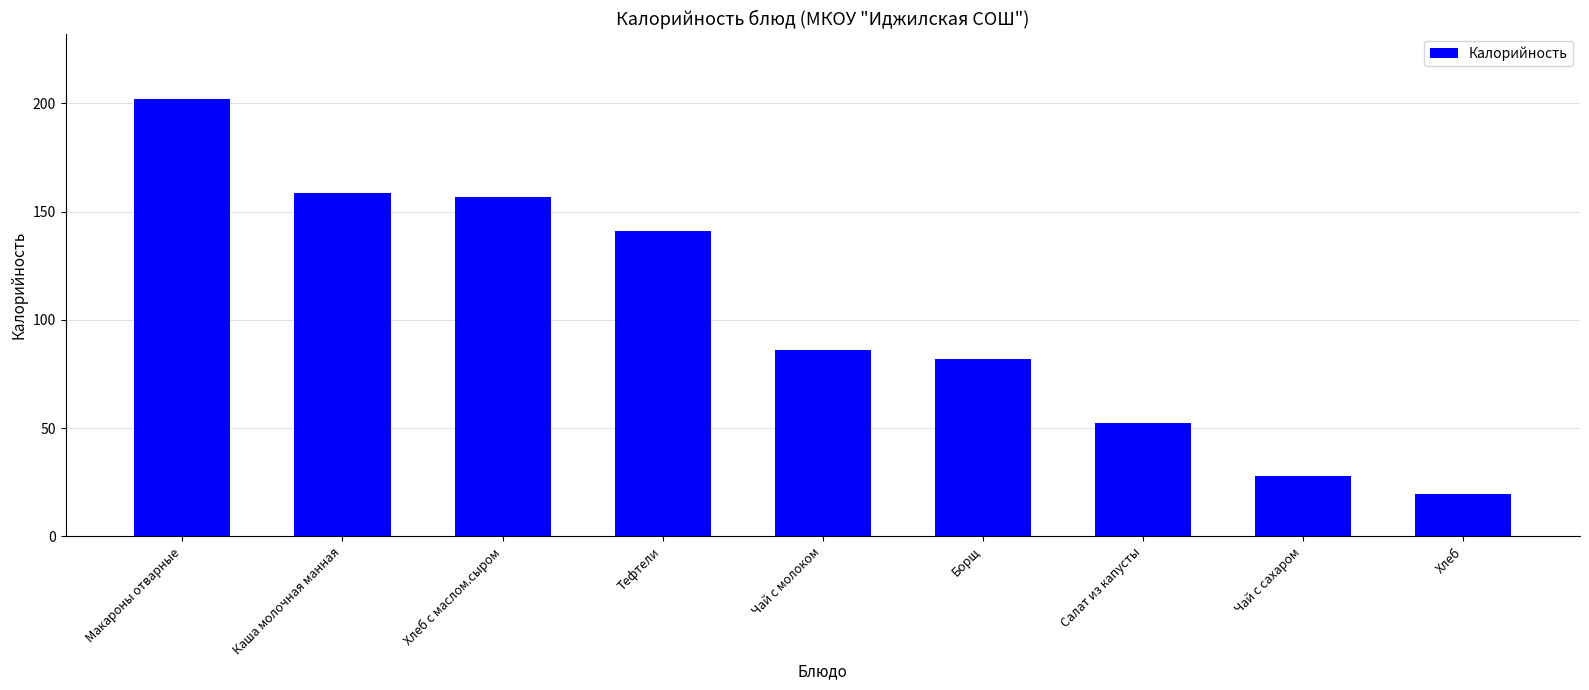

What is the label of the 6th bar from the left?

Борщ